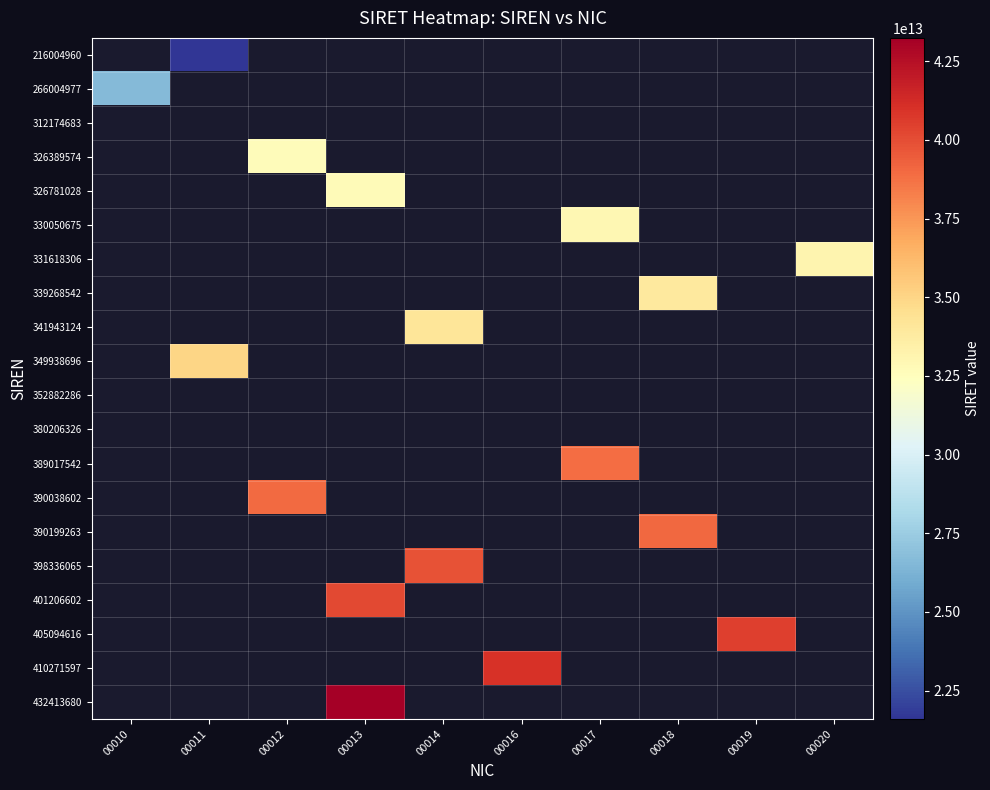

Count the number of data series in this chart.

20